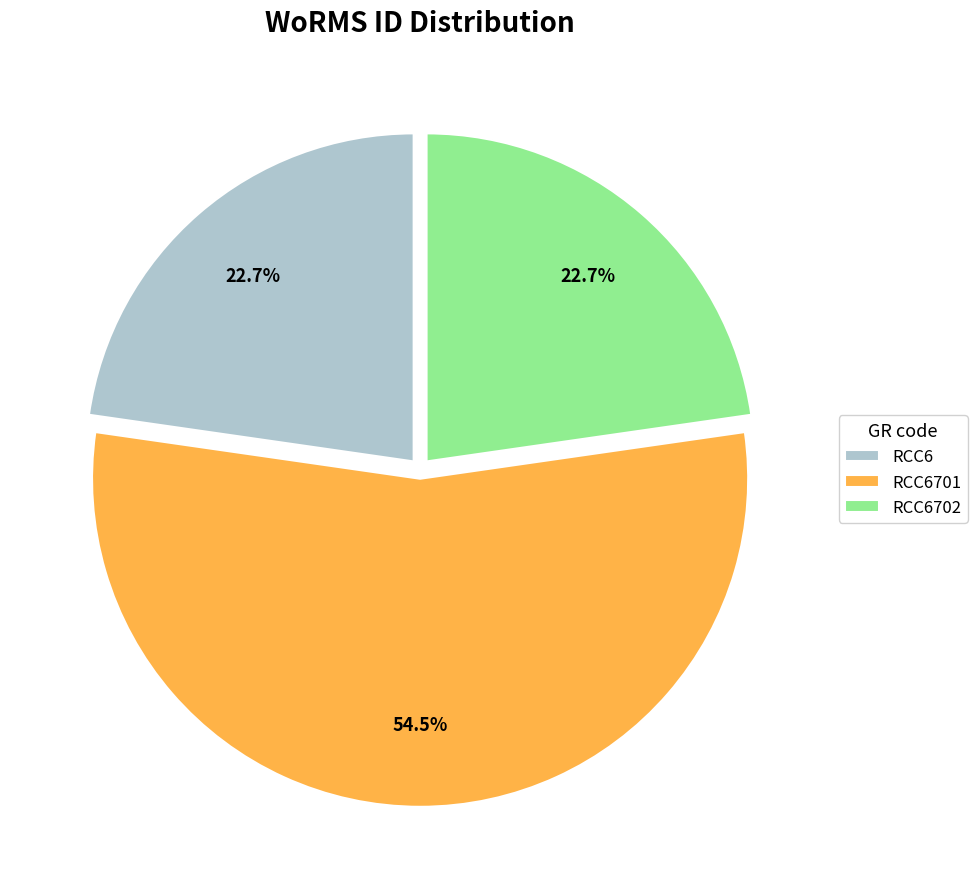

To the nearest percent, what is the difference between the RCC6702 and RCC6701 slice percentages?

32%